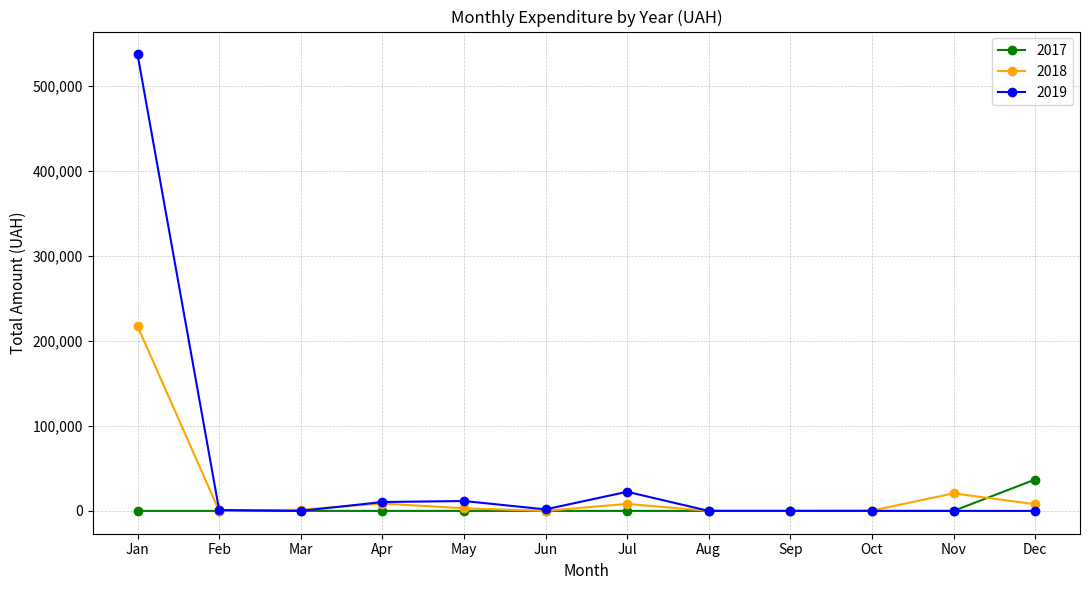

Which series has the largest range (max minus min)?

2019